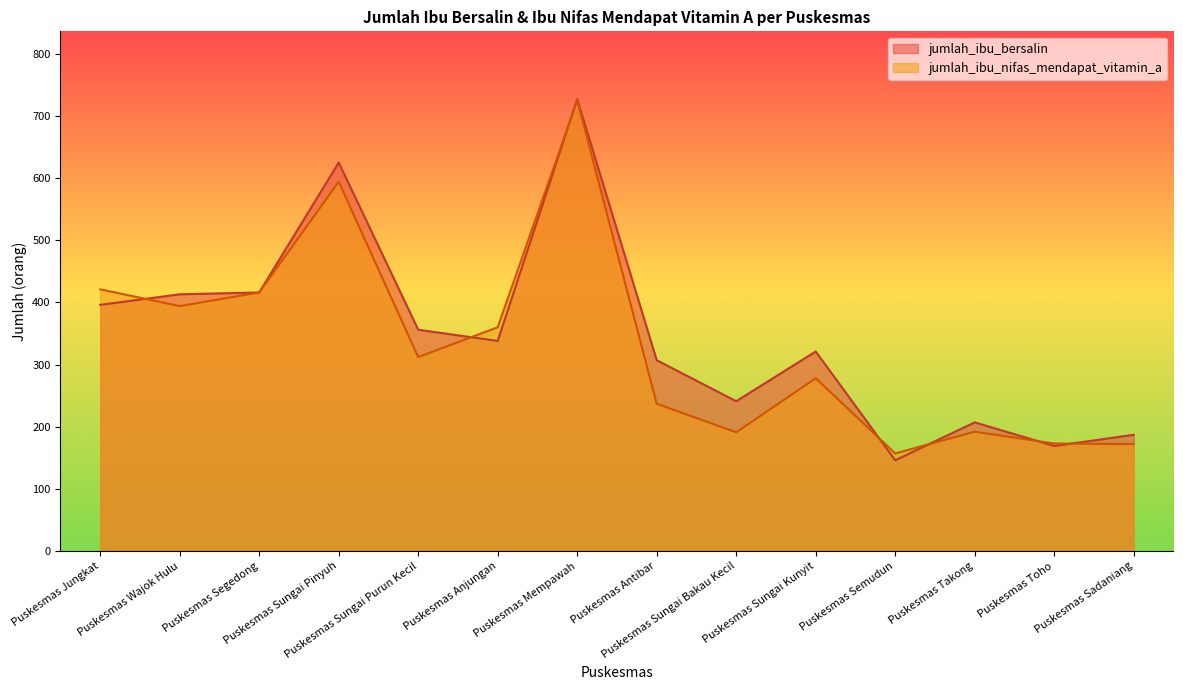

What is the difference between the highest and lowest values at Puskesmas Sungai Purun Kecil?

44